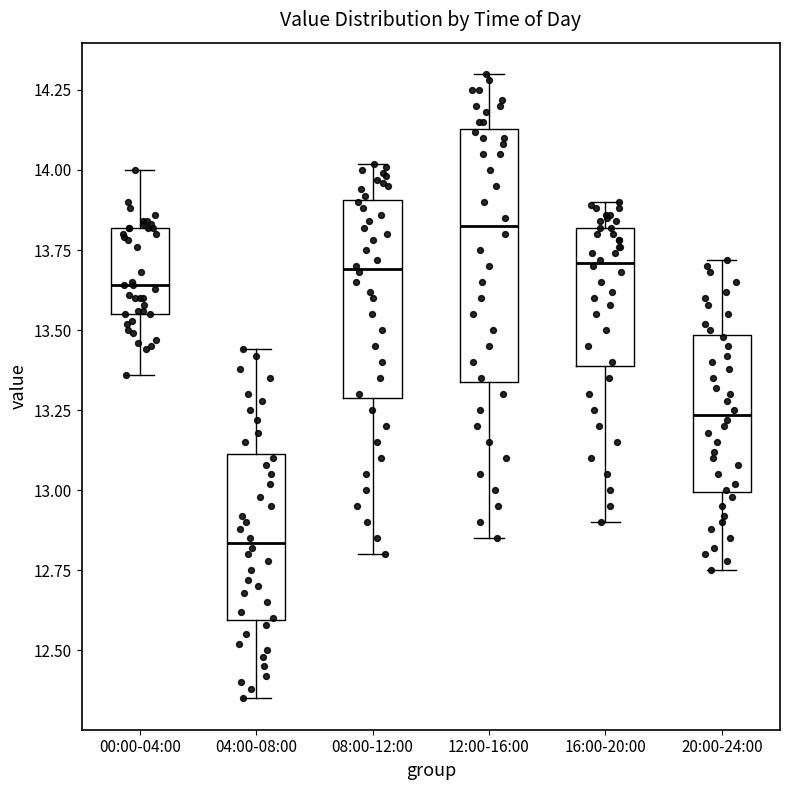

Reading left to right, transcribe this box plot: for each box, give where its median line is, the range the box spans, and where its two whiskers end, as read against the y-axis. The values are not printed on the chart, so give them approximately, as read against the axis.

00:00-04:00: median 13.65, box 13.55 to 13.80, whiskers 13.35 to 14.00
04:00-08:00: median 12.85, box 12.60 to 13.10, whiskers 12.35 to 13.45
08:00-12:00: median 13.70, box 13.30 to 13.90, whiskers 12.80 to 14.00
12:00-16:00: median 13.85, box 13.35 to 14.15, whiskers 12.85 to 14.30
16:00-20:00: median 13.70, box 13.40 to 13.80, whiskers 12.90 to 13.90
20:00-24:00: median 13.25, box 13.00 to 13.50, whiskers 12.75 to 13.70